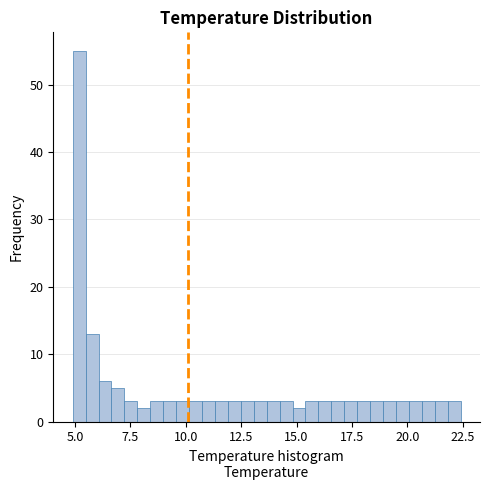

Around what value on the x-axis is the tallest bar? Give the approximate position of its centre, as read against the axis.

5.0